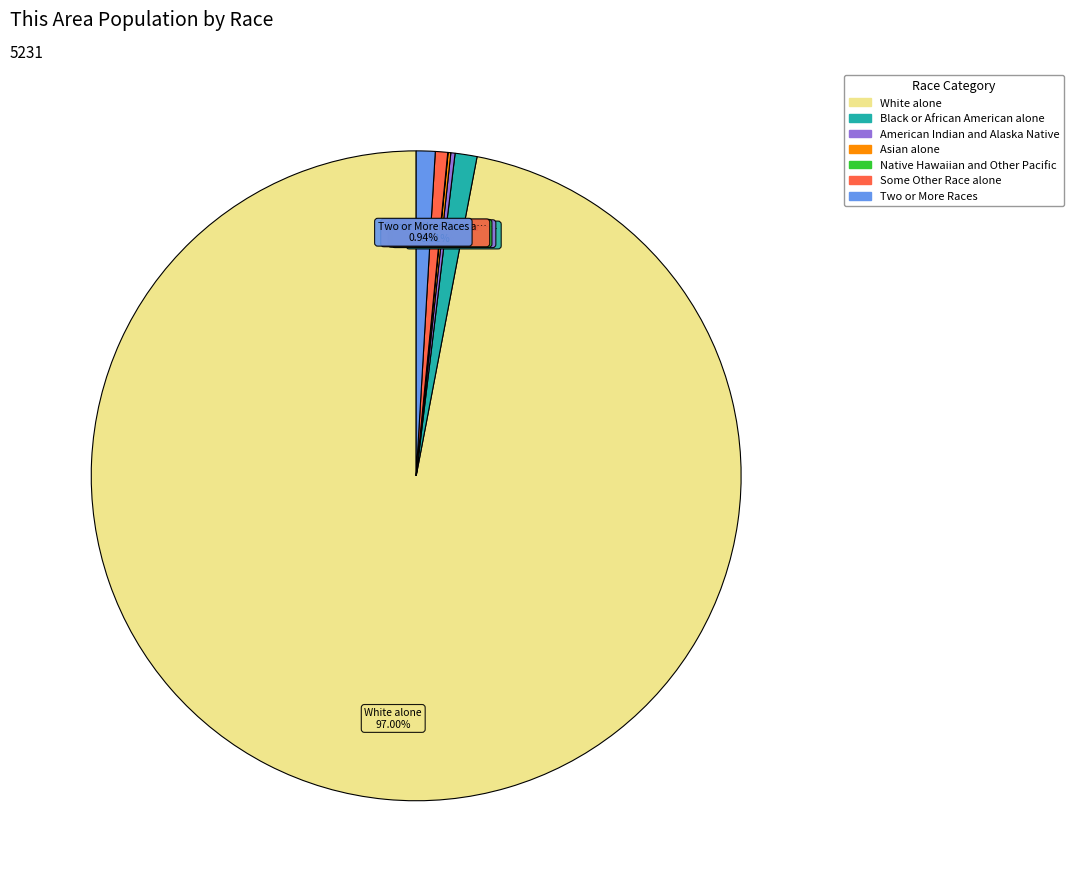

What percentage is the Two or More Races slice, to the nearest percent?

1%